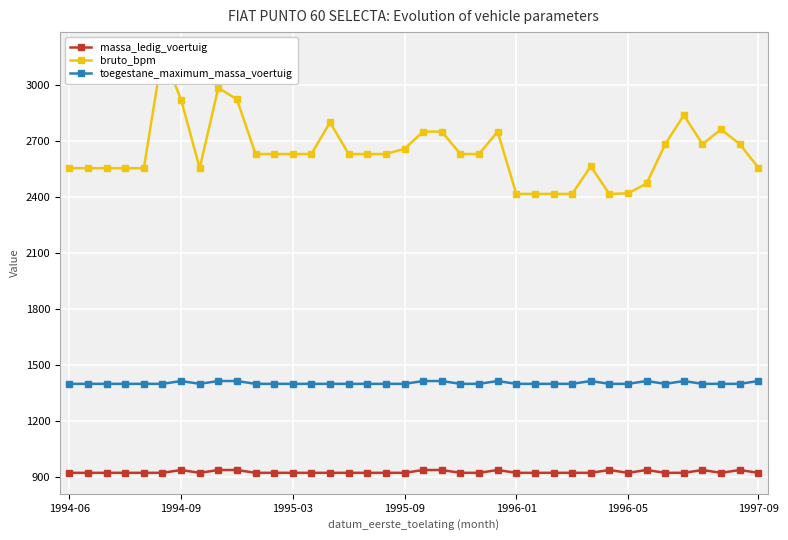

Which series has the largest range (max minus min)?

bruto_bpm